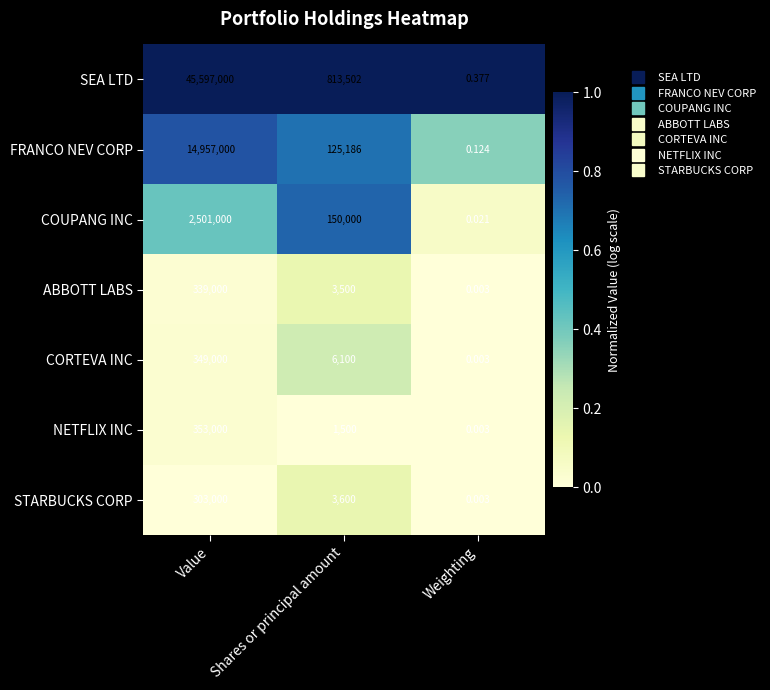

Which series has the largest total across all categories?

SEA LTD